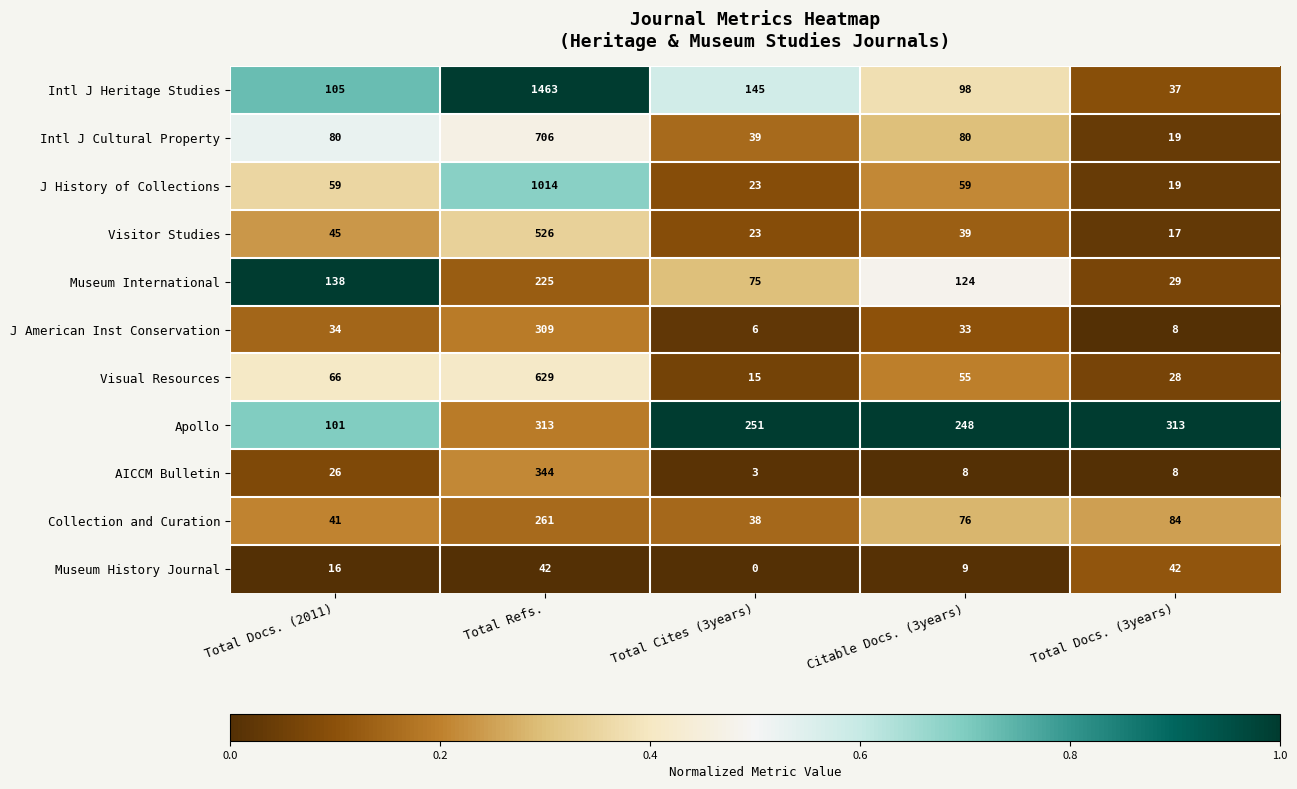

Which category has the highest value in the Museum International series?

Total Refs.